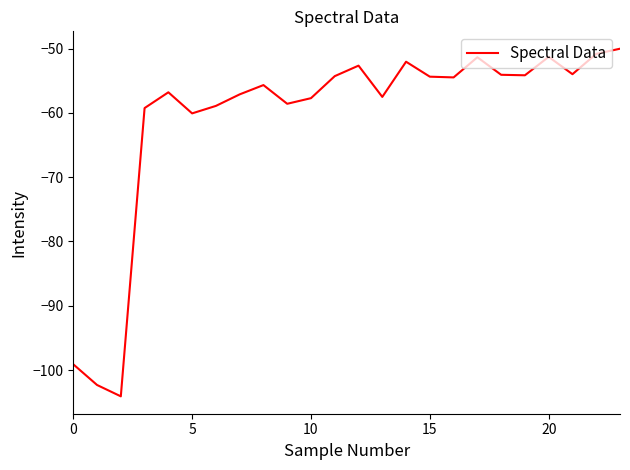

What is the difference between the maximum and minimum values?

54.1